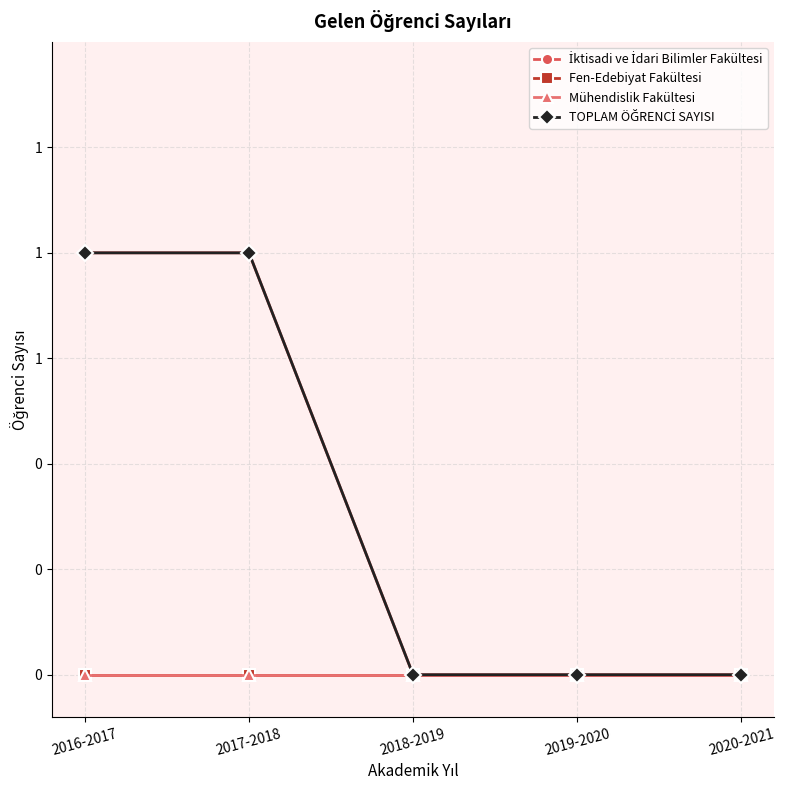

Is this an area chart (filled region under the line)?

No